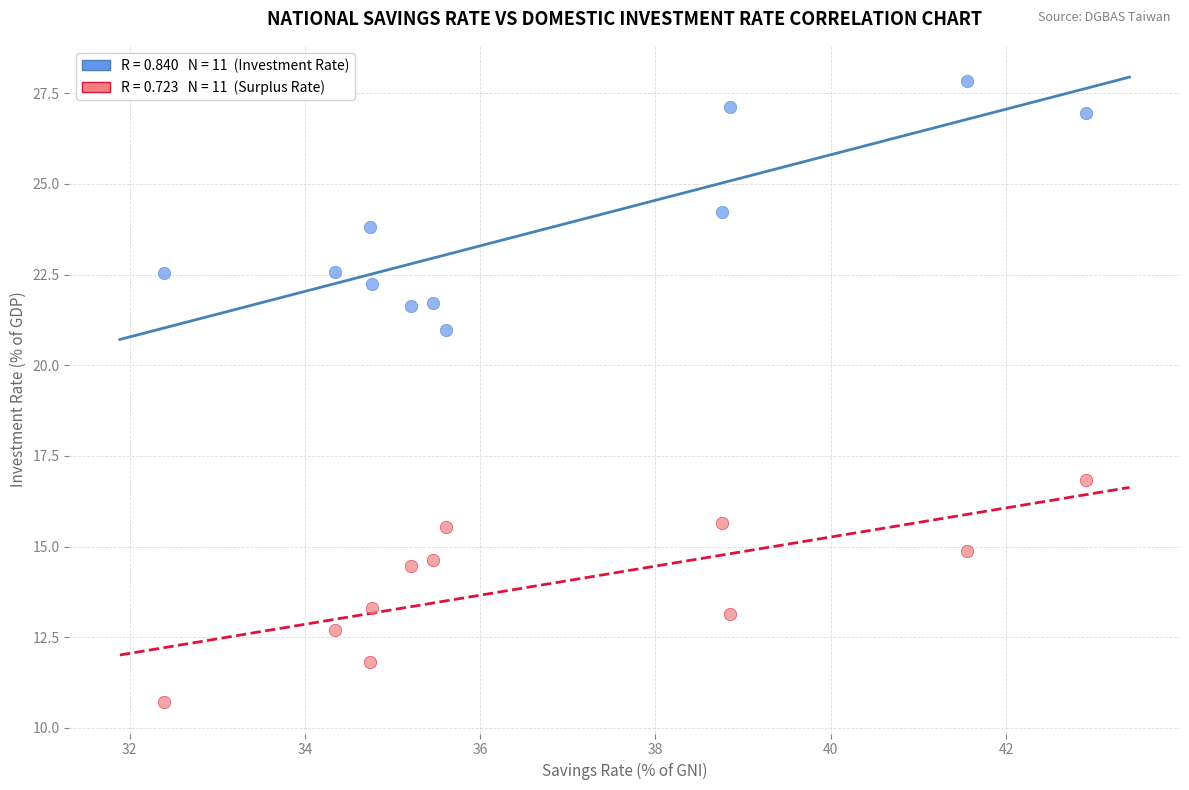

Across all data points, what is the range of X values (max minus min)?

10.5